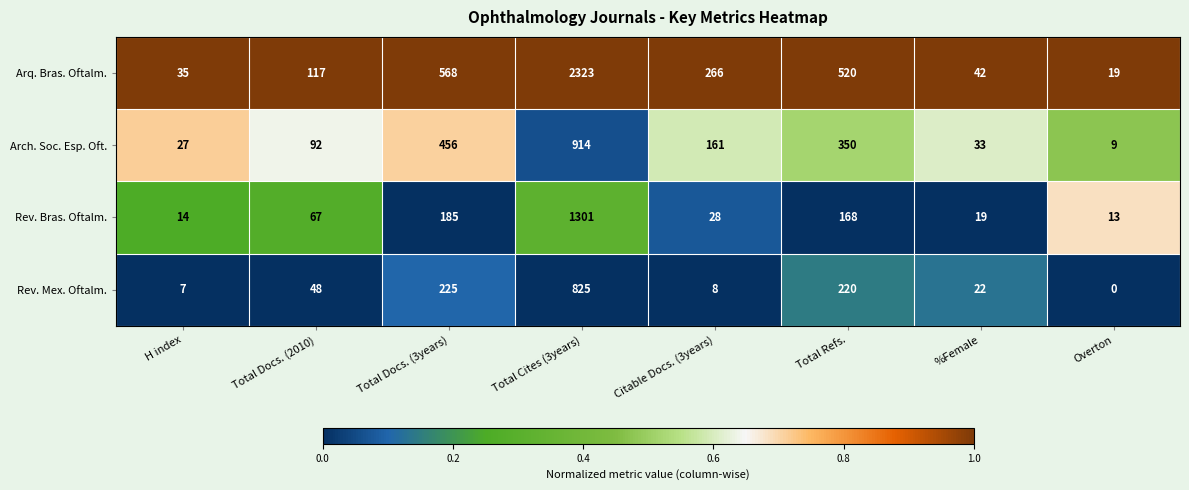

Is it true that Arch. Soc. Esp. Oft. equals 27 at H index?

True